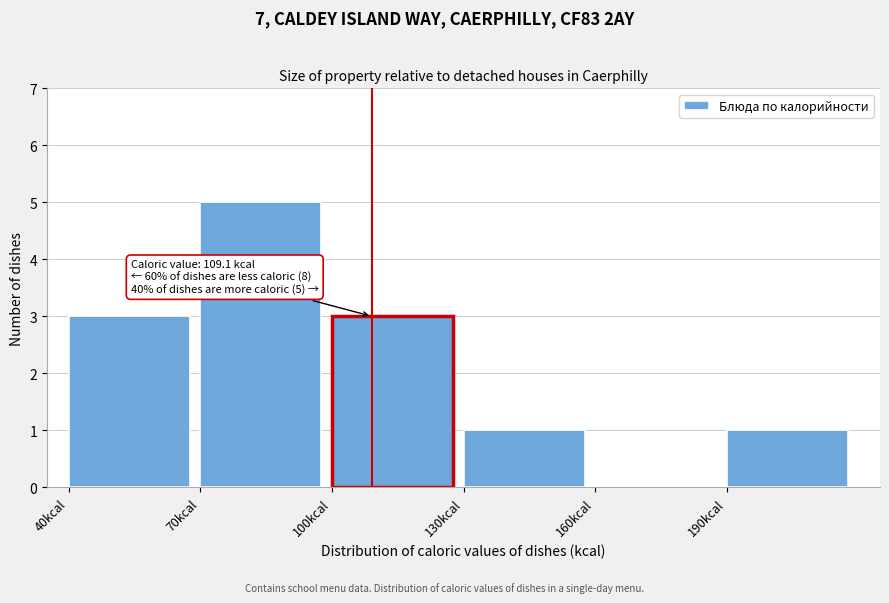

Which range on the x-axis has the tallest bar?

70 to 100